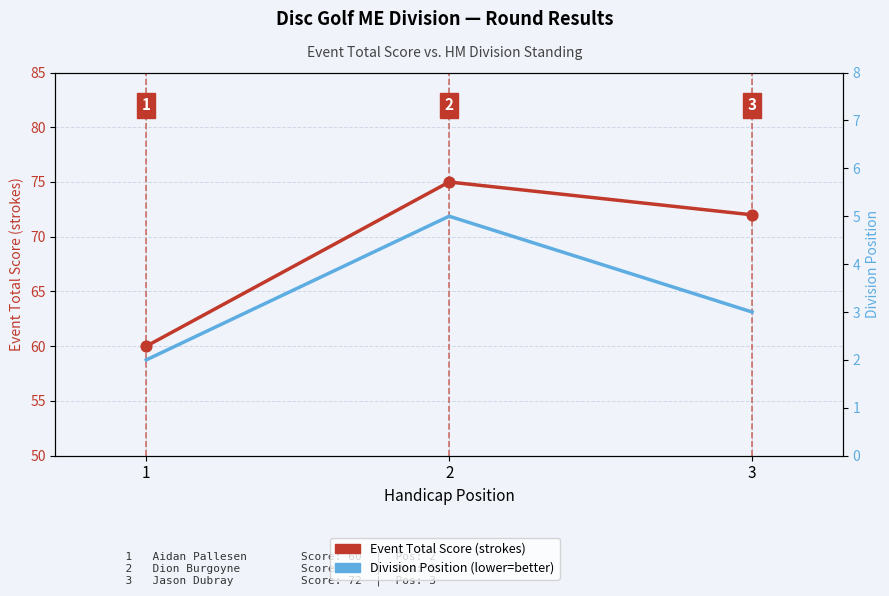

What are all the series names shown in the legend?

Event Total Score (strokes), Division Position